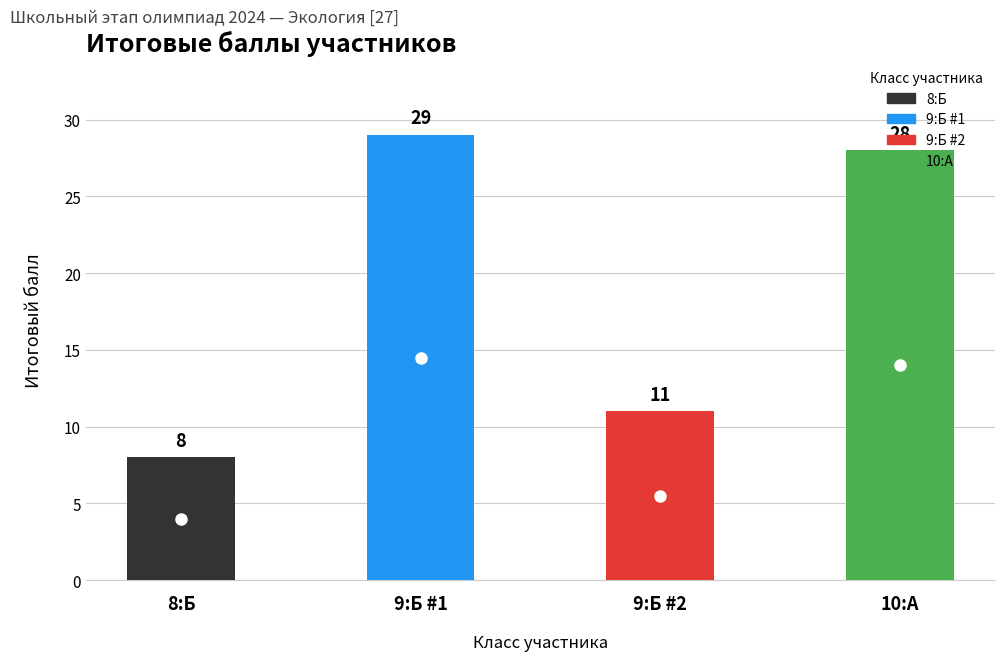

What is the sum of the values at 8:Б and 9:Б?

37